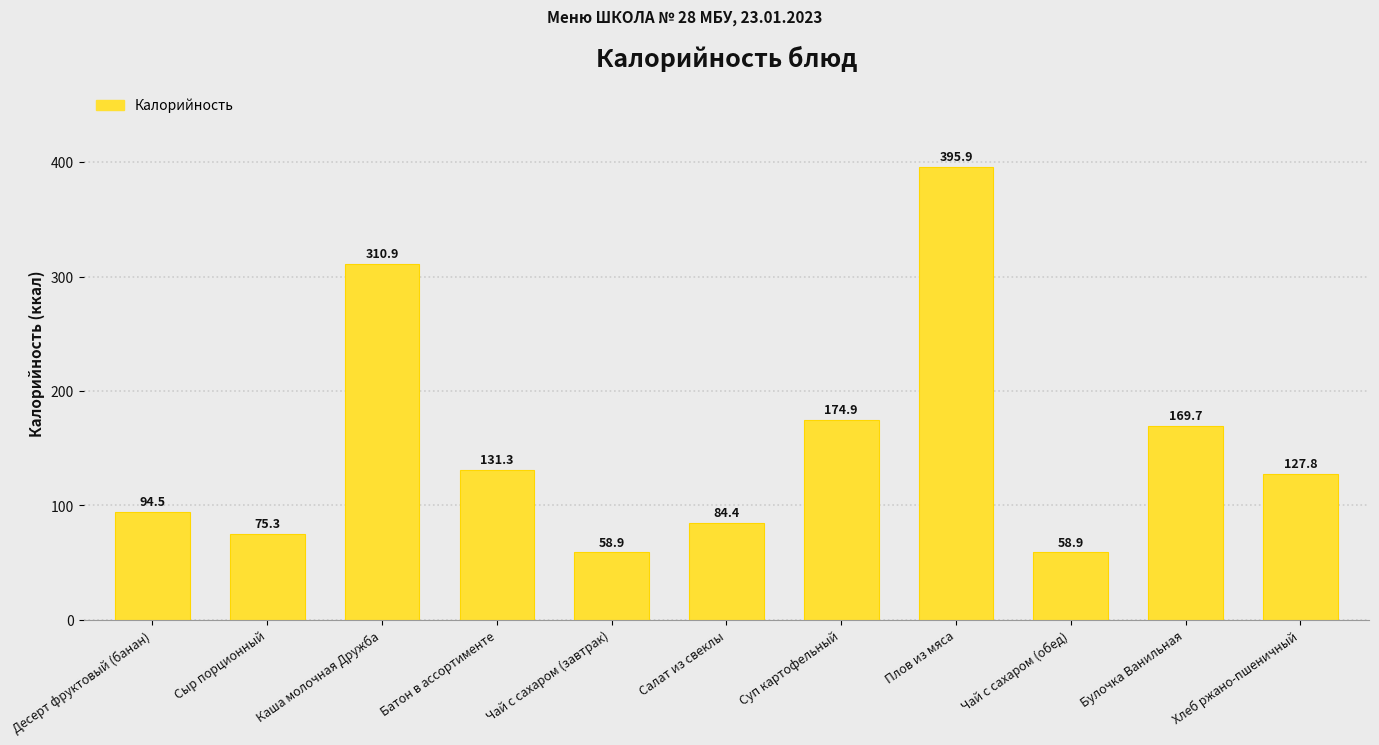

Reading left to right, what are all the values shown in this chart?

94.5	75.3	310.9	131.3	58.9	84.4	174.9	395.9	58.9	169.7	127.8